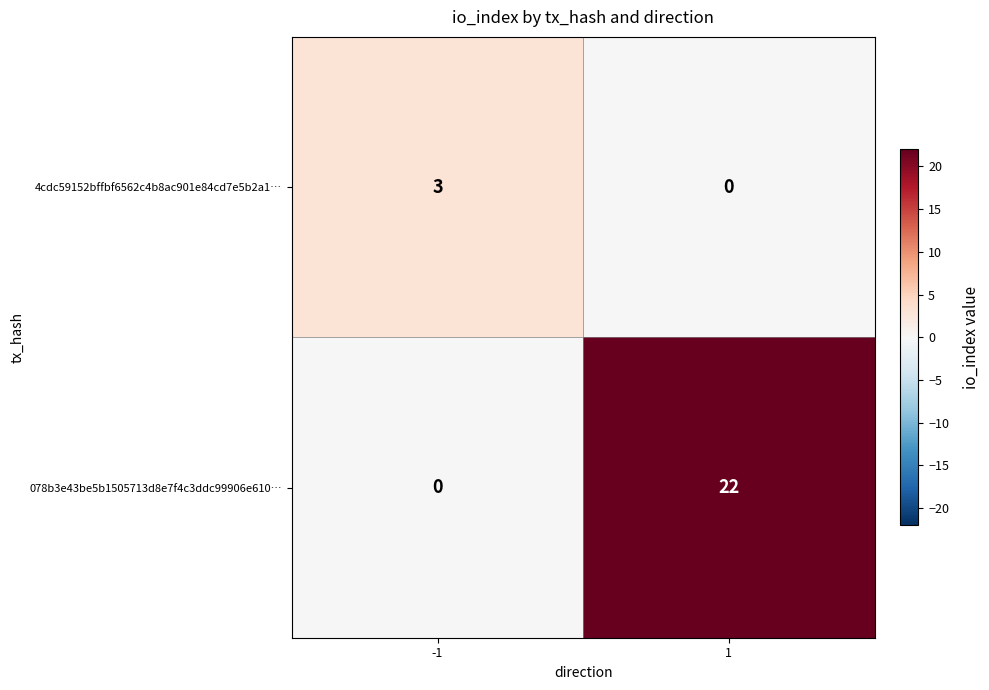

Count the number of categories in the chart.

2